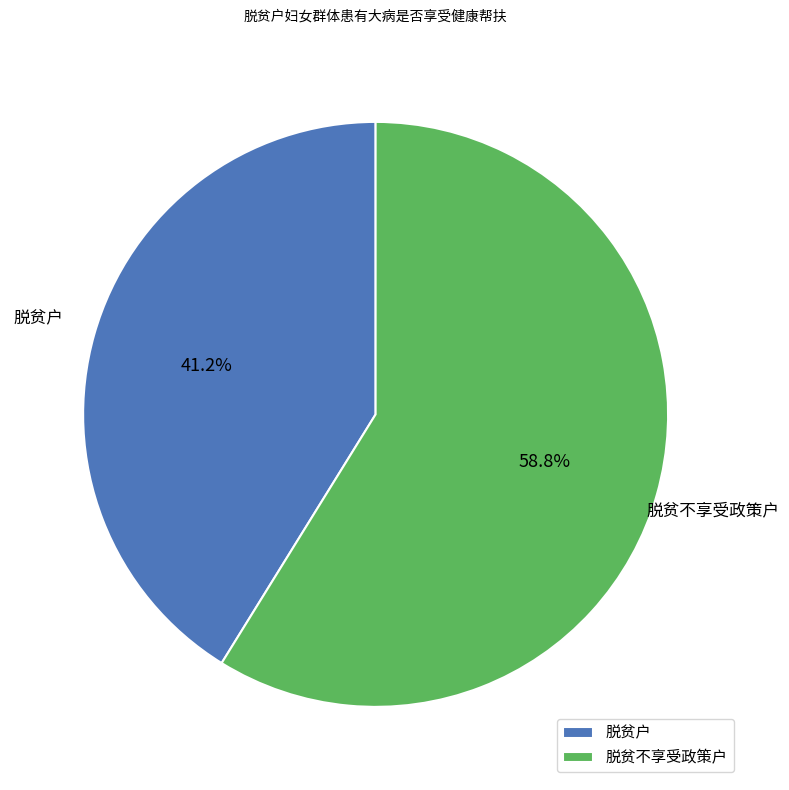

What is the largest slice in the pie chart?

脱贫不享受政策户